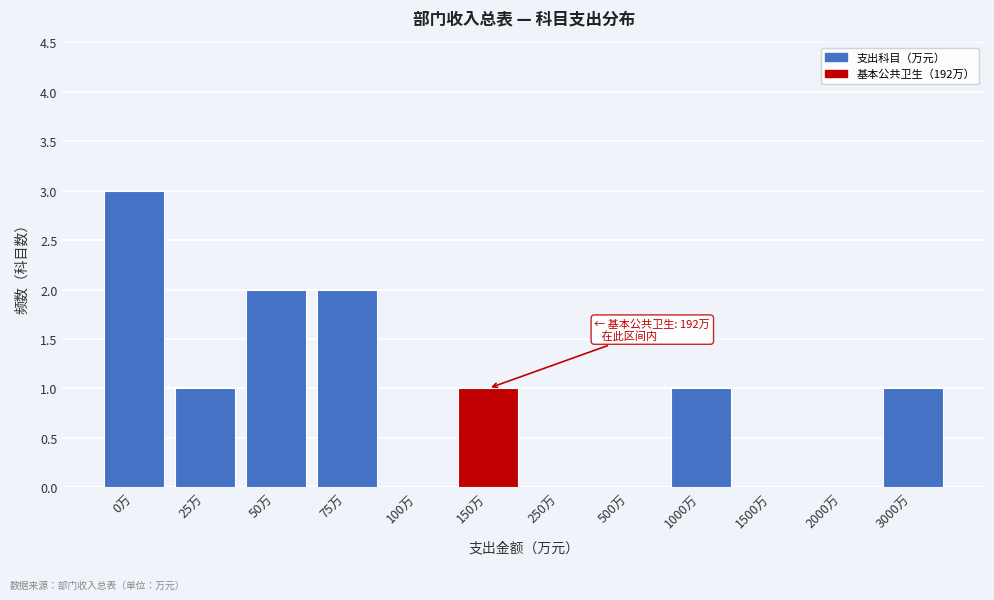

Reading left to right, list all the values displayed in this chart.

0万=3	25万=1	50万=2	75万=2	100万=0	150万=1	250万=0	500万=0	1000万=1	1500万=0	2000万=0	3000万=1